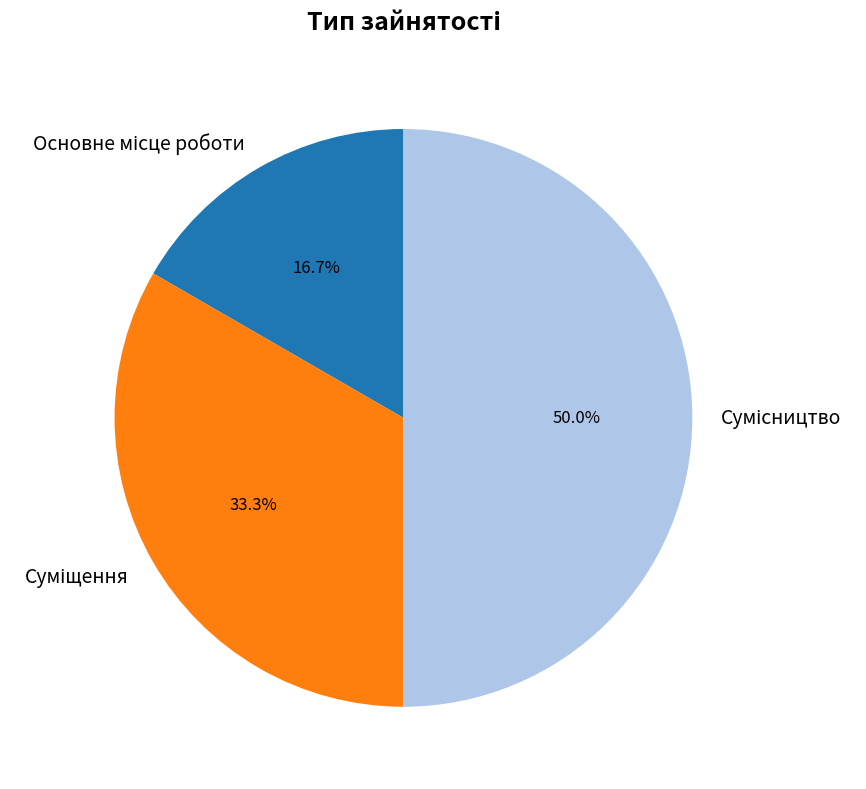

The Суміщення slice represents 33% of the pie. True or false?

True